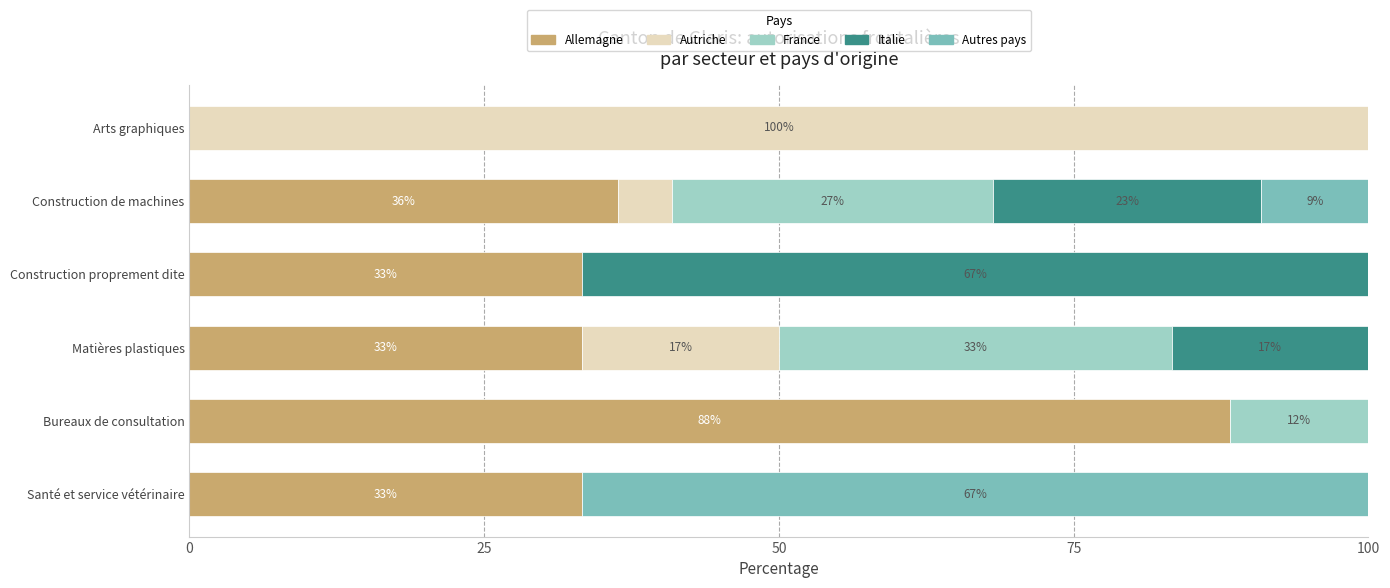

What are all the series names shown in the legend?

Allemagne, Autriche, France, Italie, Autres pays